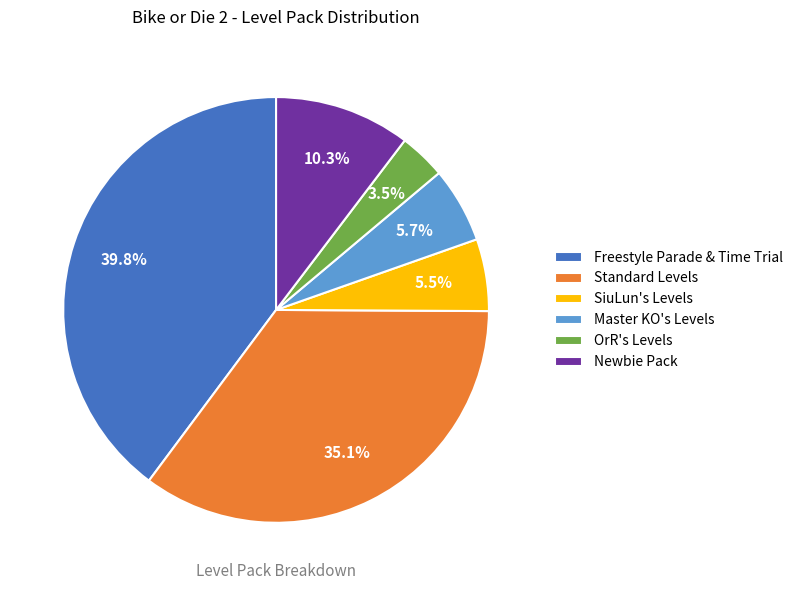

Which slice is the smallest?

OrR's Levels